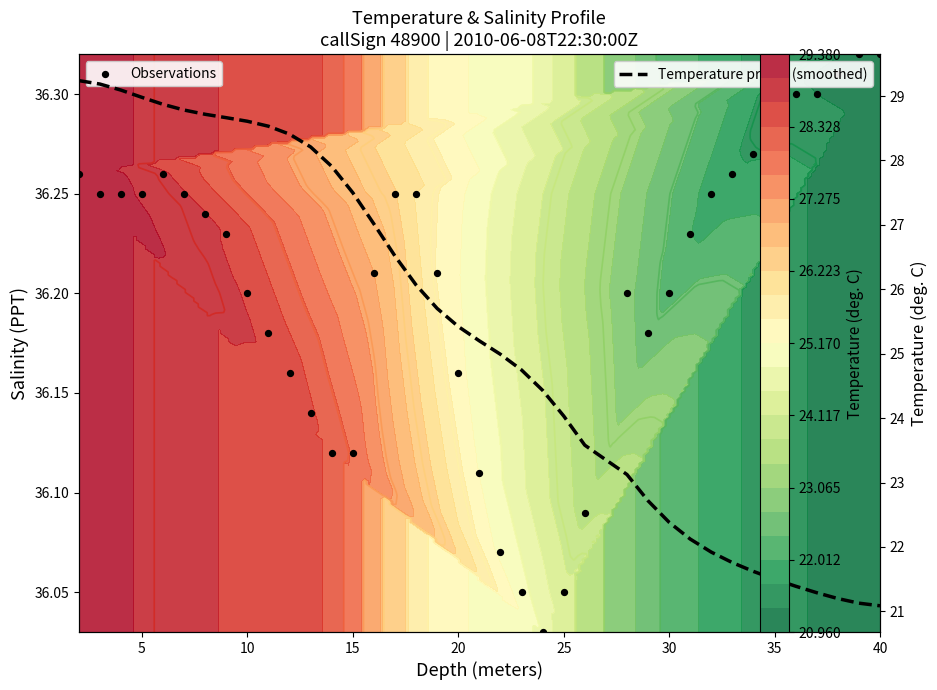

What is the minimum value for Observations?

36.0